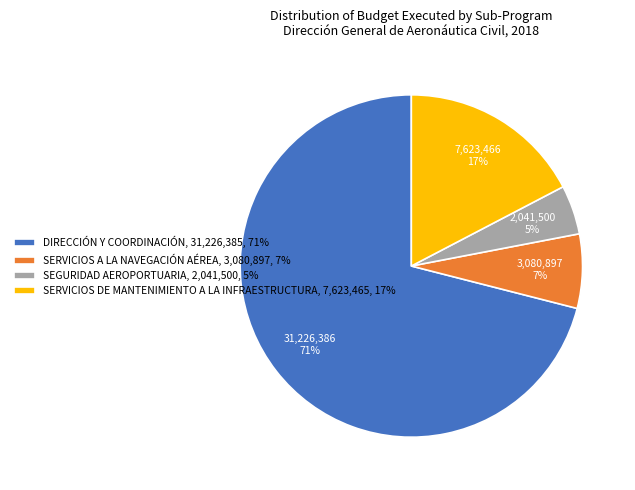

Is it true that SEGURIDAD AEROPORTUARIA is 16% of the pie?

False